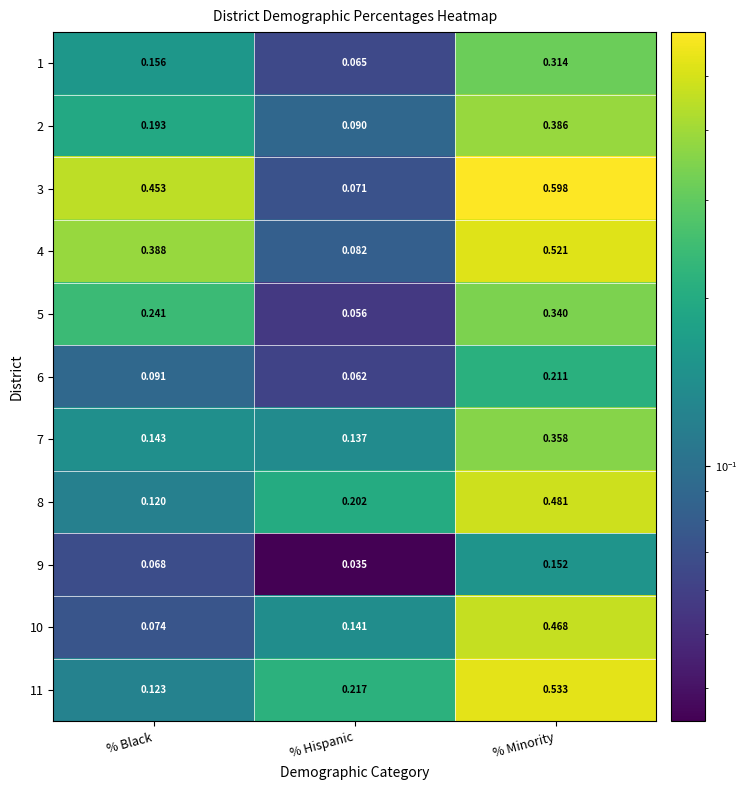

Which label corresponds to the largest value in the chart?

% Minority